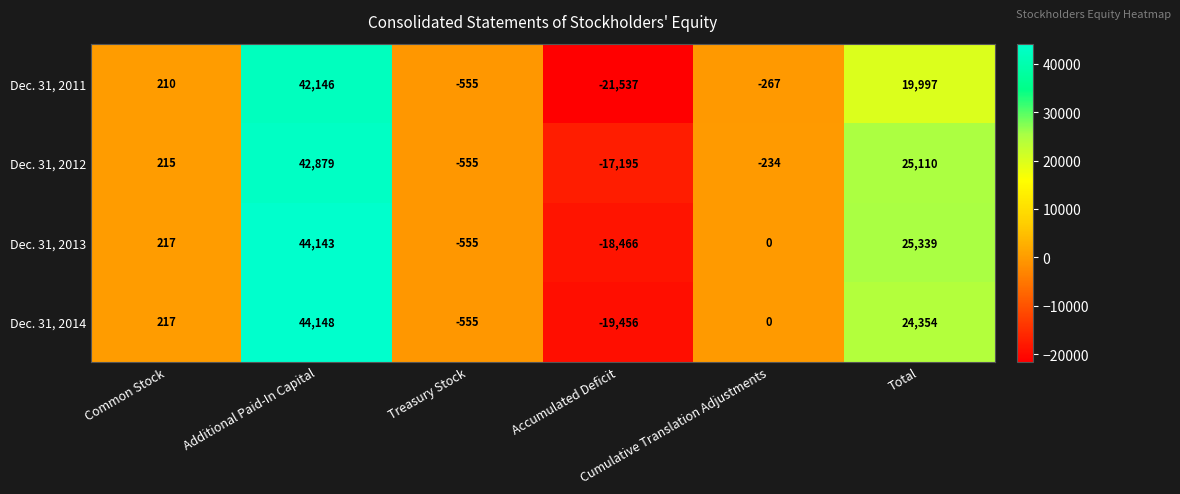

Which category has the highest value across all series?

Additional Paid-In Capital